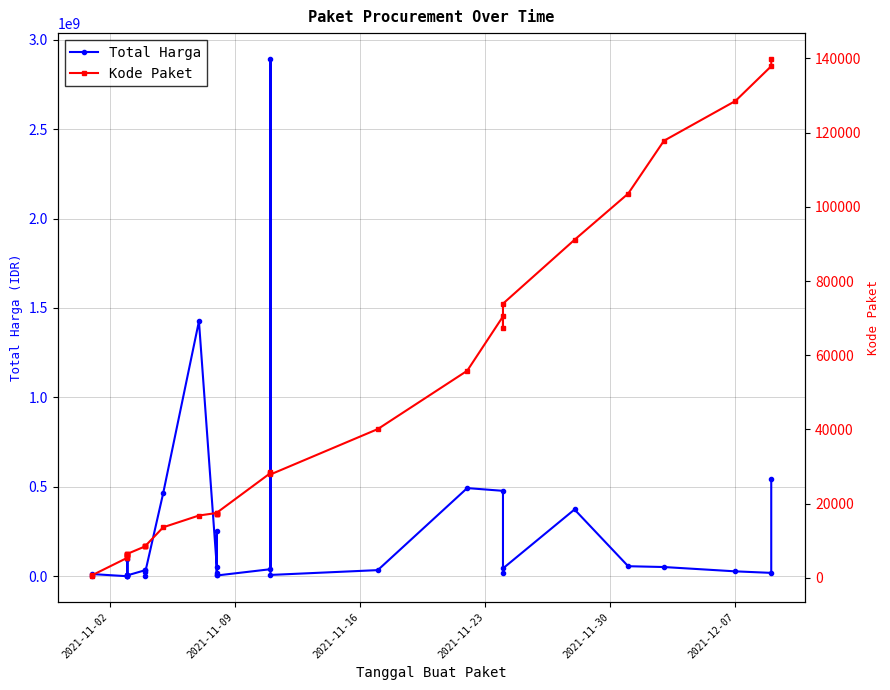

At how many categories does at least one series exceed 147427573?

8